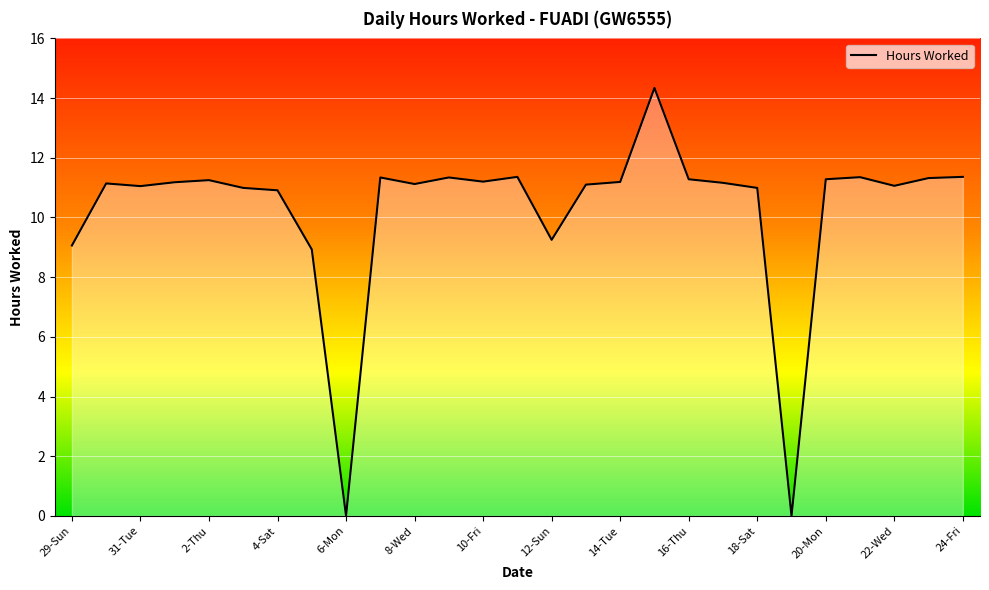

What is the maximum value shown in the chart?

14.3